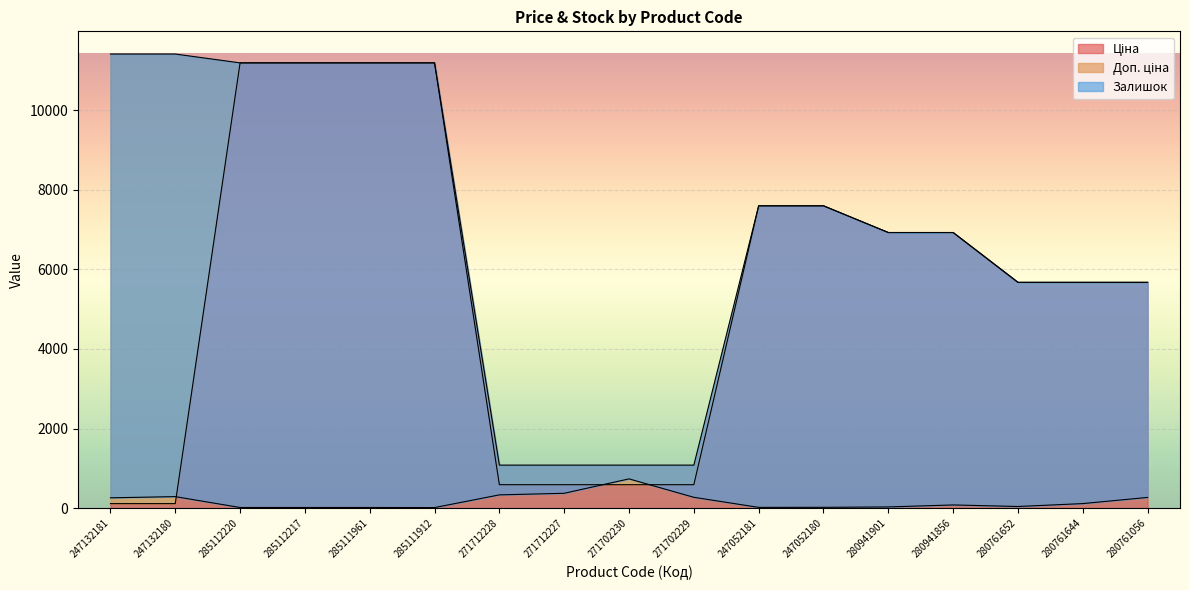

What value does the Ціна series have at 247132181?

114.1